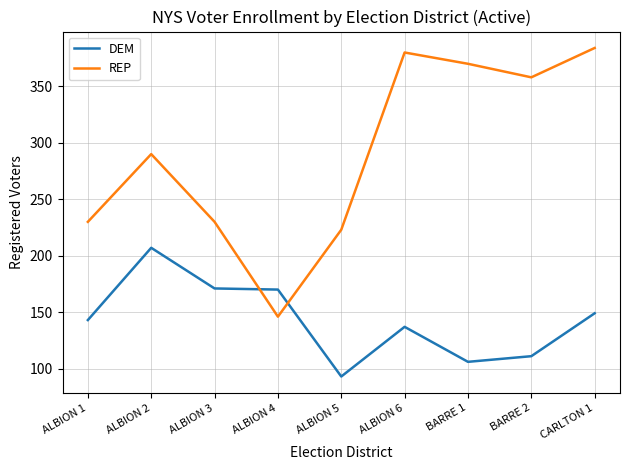

What is the difference between the REP values at ALBION 2 and ALBION 1?

60